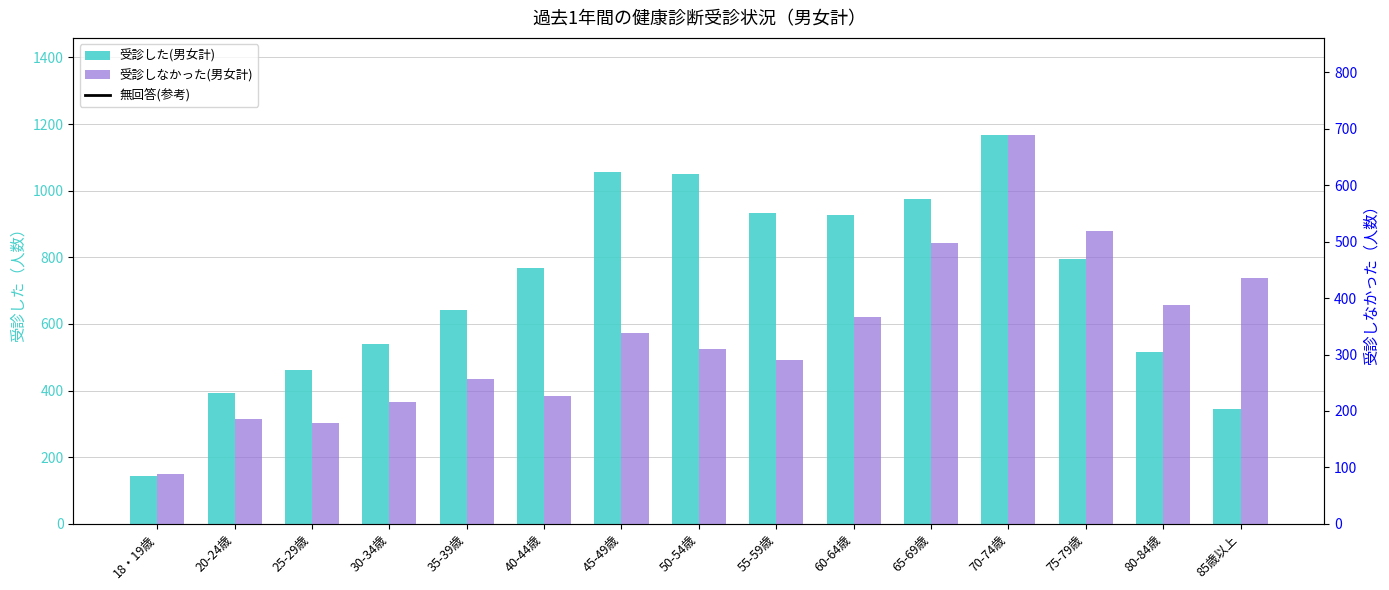

Is it true that 受診した(男女計) equals 932 at 55-59歳?

True